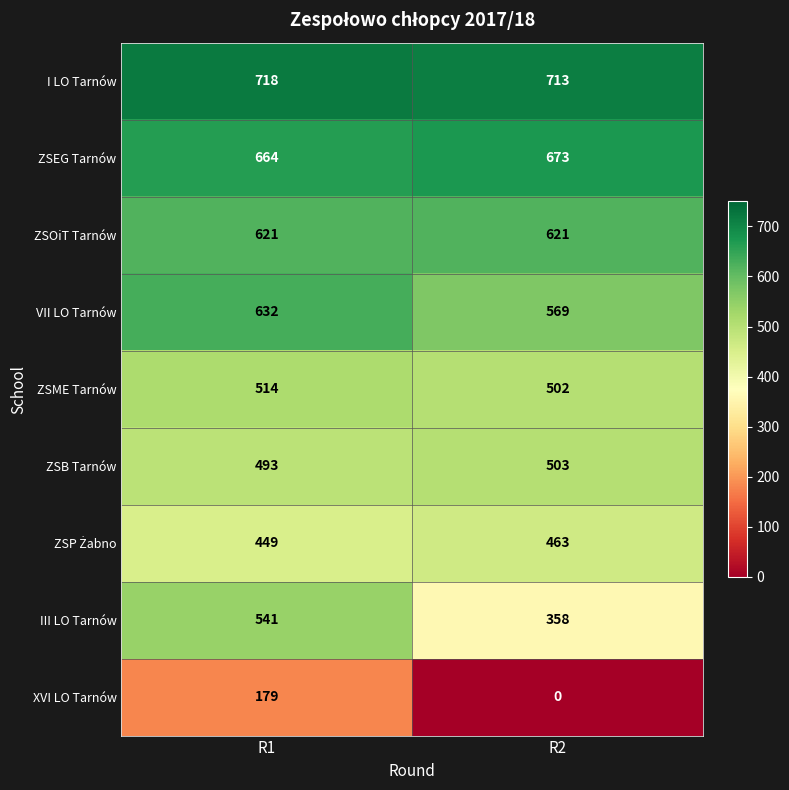

Which label corresponds to the largest value in the chart?

R1